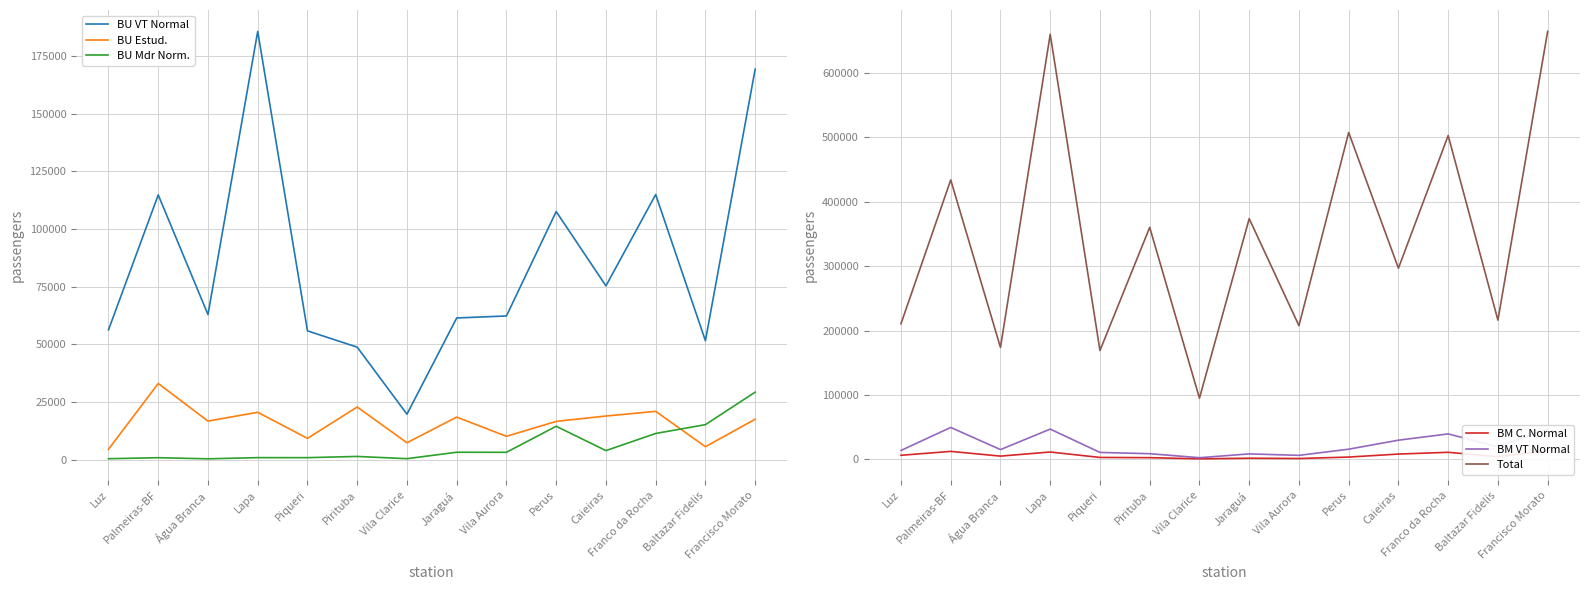

At which label does BM VT Normal first exceed 15928?

Palmeiras-BF